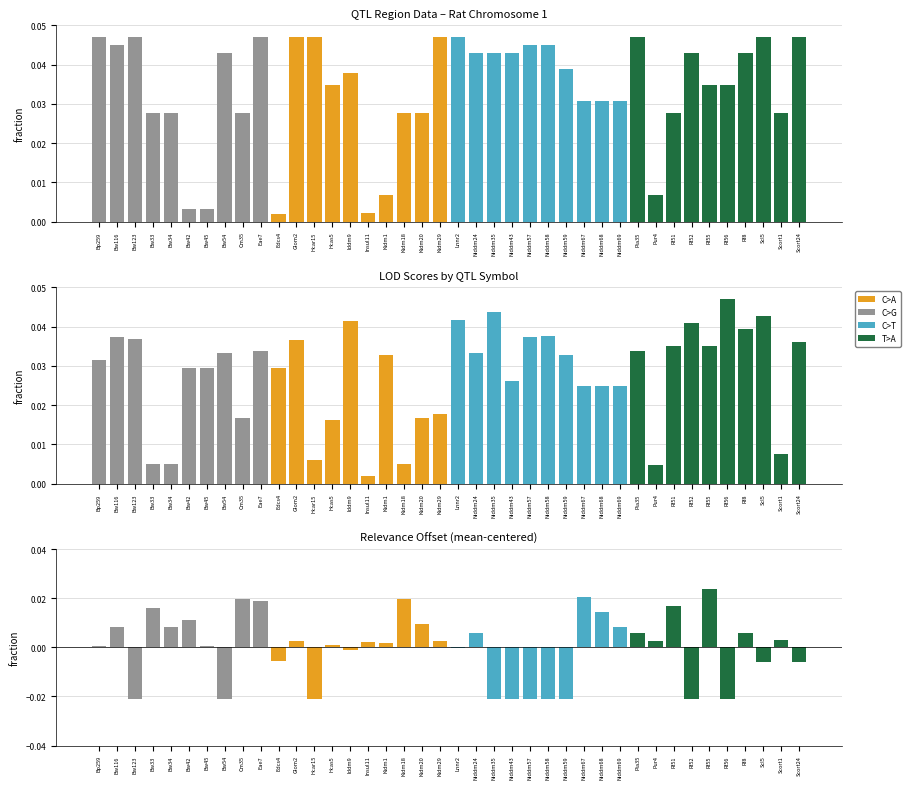

The value of Stop (normalized) at Niddm69 is 0.0. True or false?

True